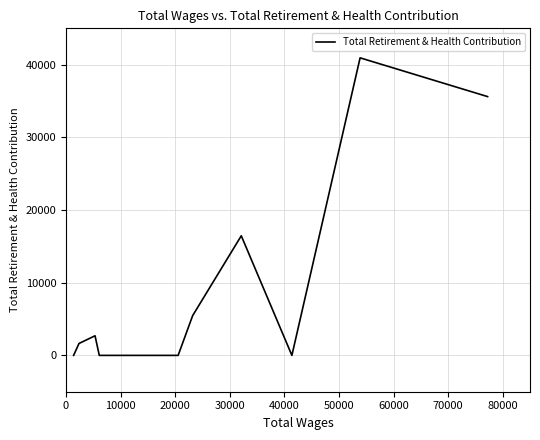

How many interior local peaks (higher than both neighbors) does the data have?

3